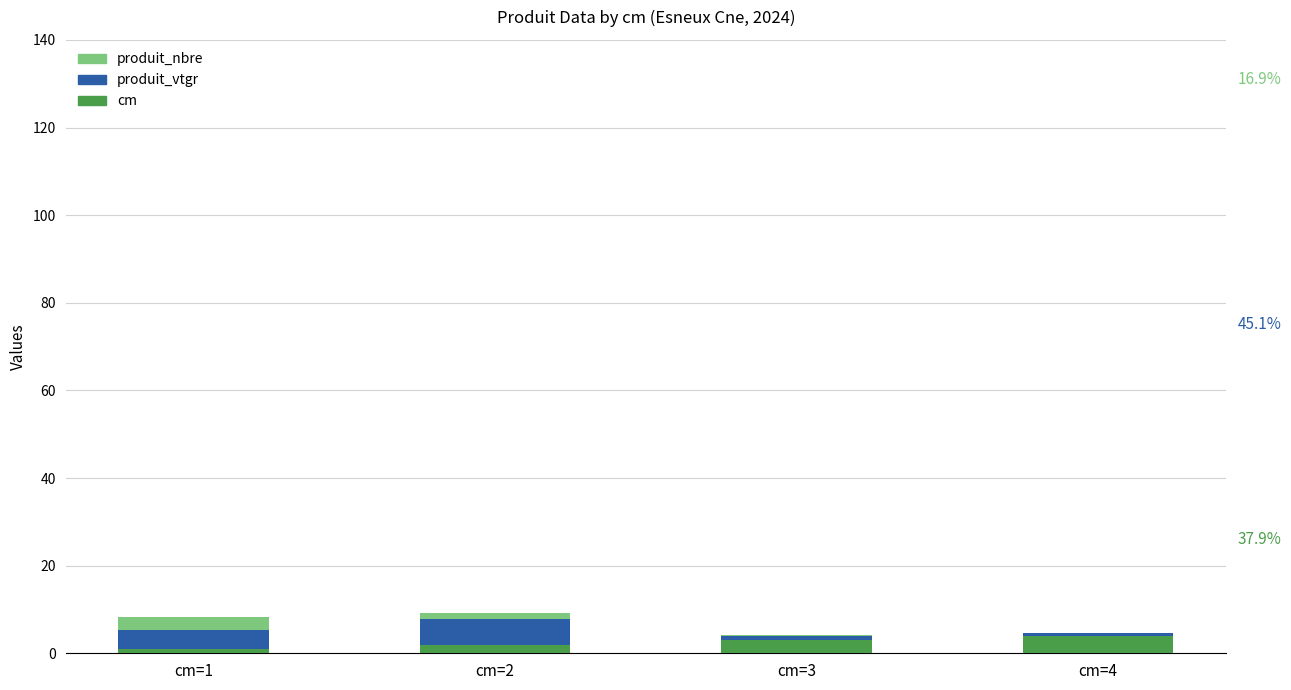

What is the highest value of the cm series?

4.0